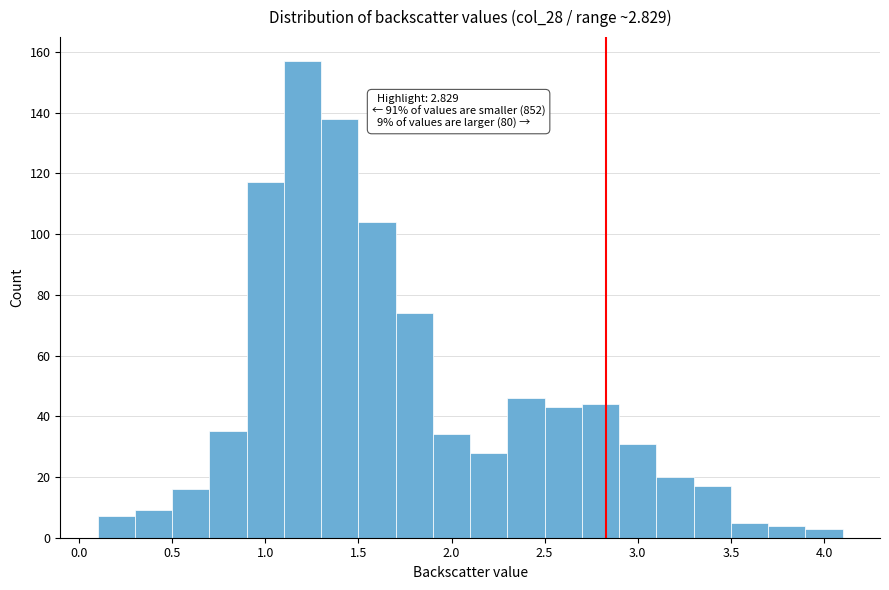

Which range on the x-axis has the tallest bar?

1.1 to 1.3